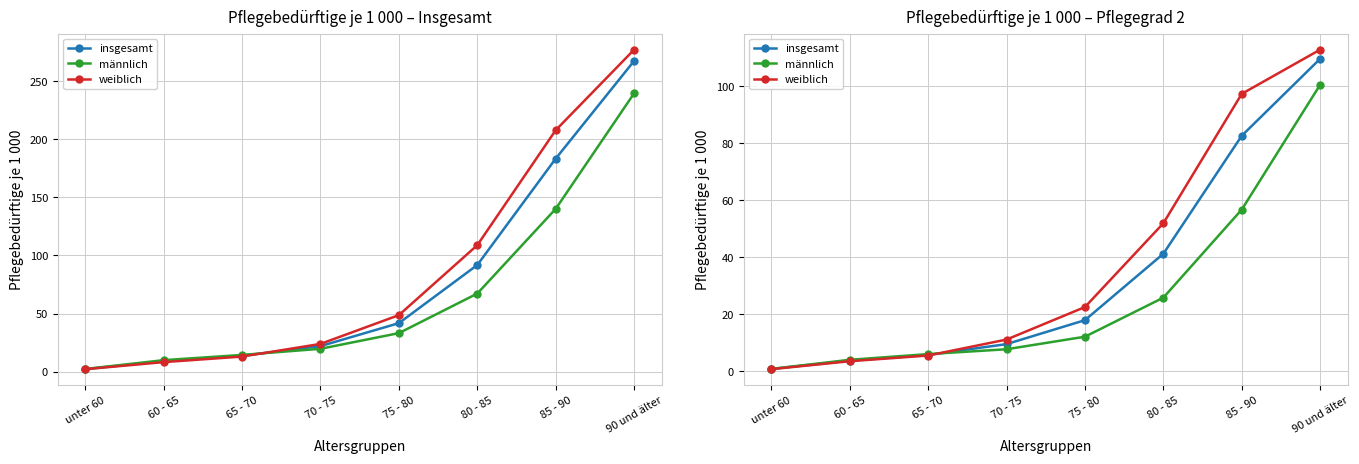

Rank the series at 80 - 85 from highest to lowest value.

weiblich, insgesamt, männlich